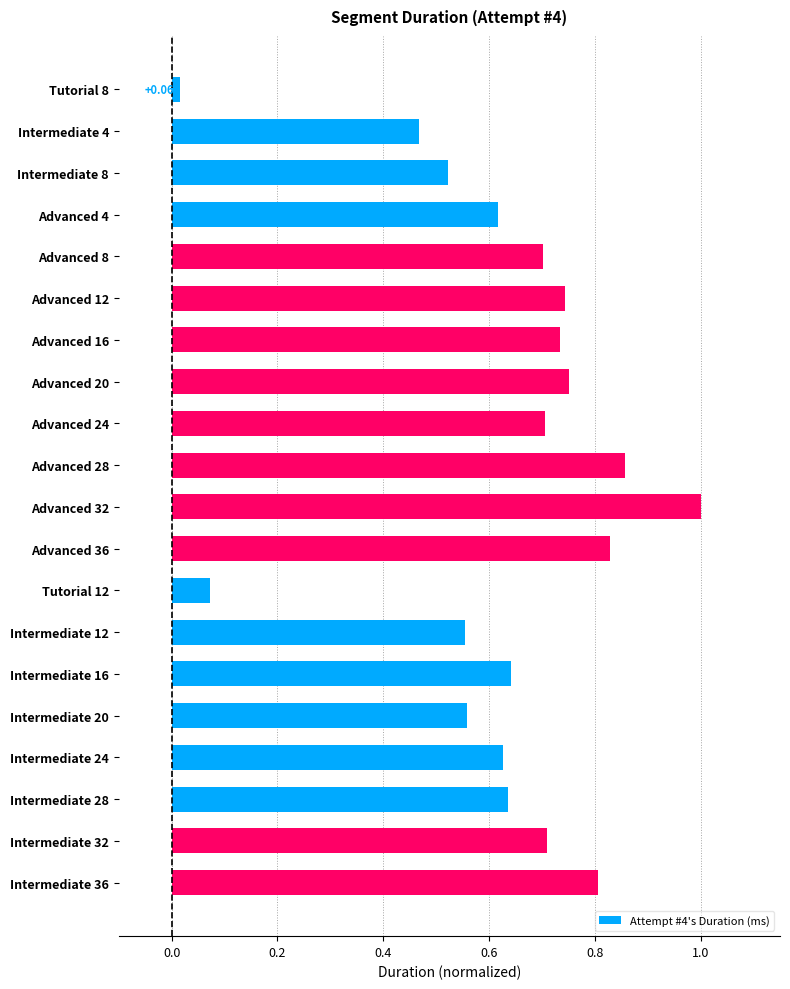

Does the chart contain stacked bars?

No